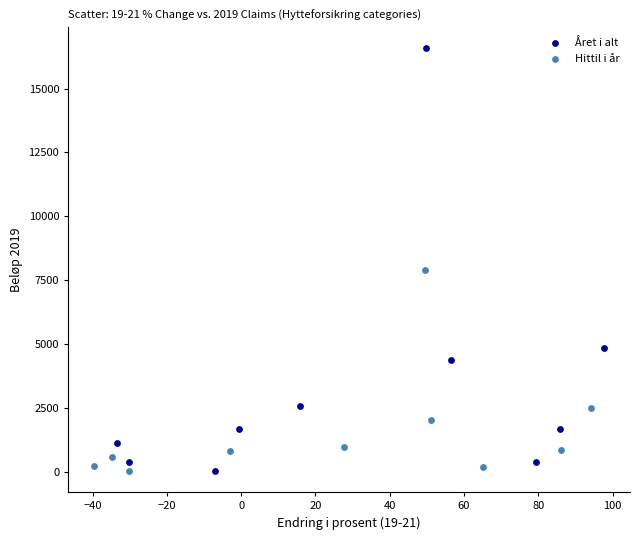

Which series reaches the maximum Y coordinate?

Året i alt